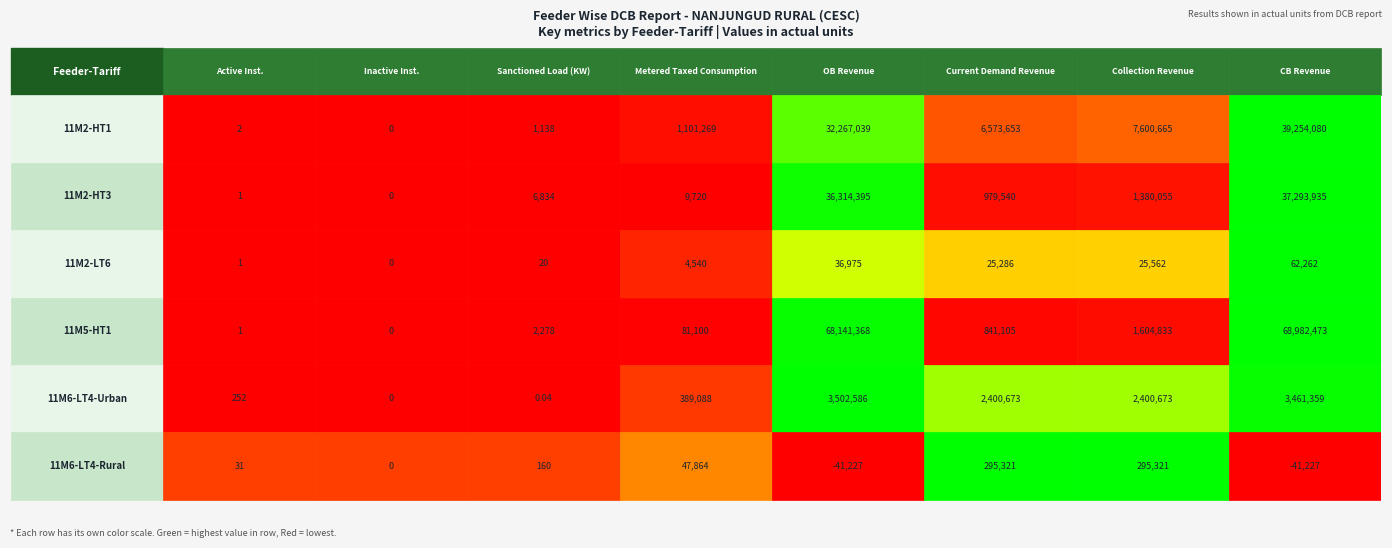

What is the difference between the 11M6-LT4-Urban values at 11M2-HT1 and 11M6-LT4-Rural?

2400421.0